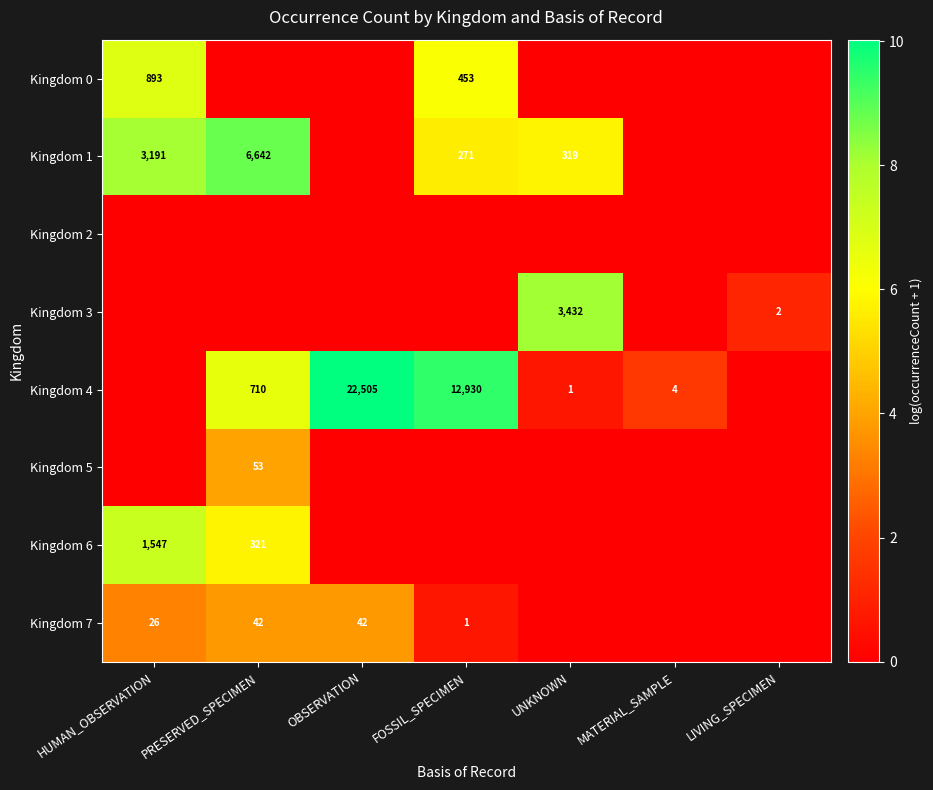

The Kingdom 7 series shows 42 at PRESERVED_SPECIMEN. True or false?

True